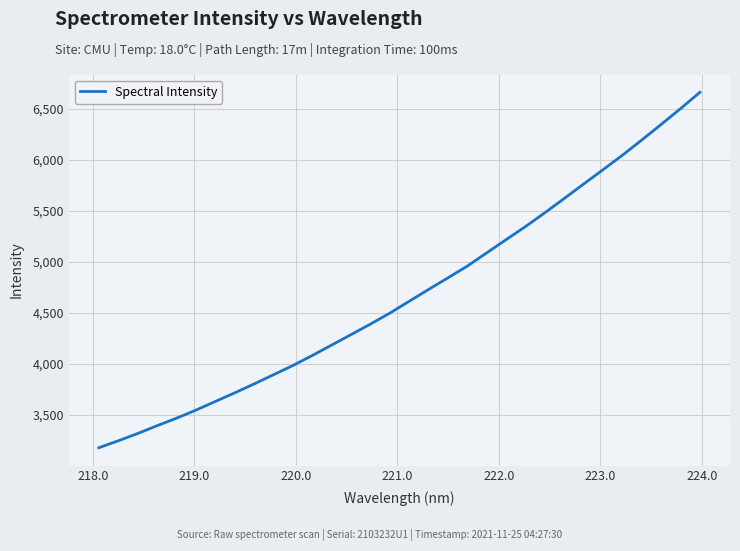

Count the number of categories in the chart.

32